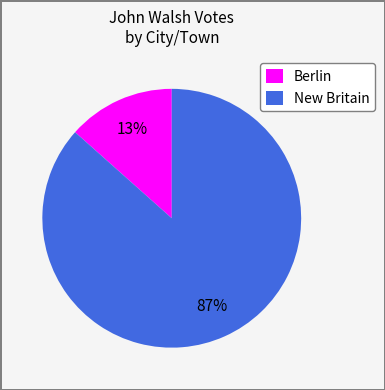

Which slice represents more than half of the pie?

New Britain